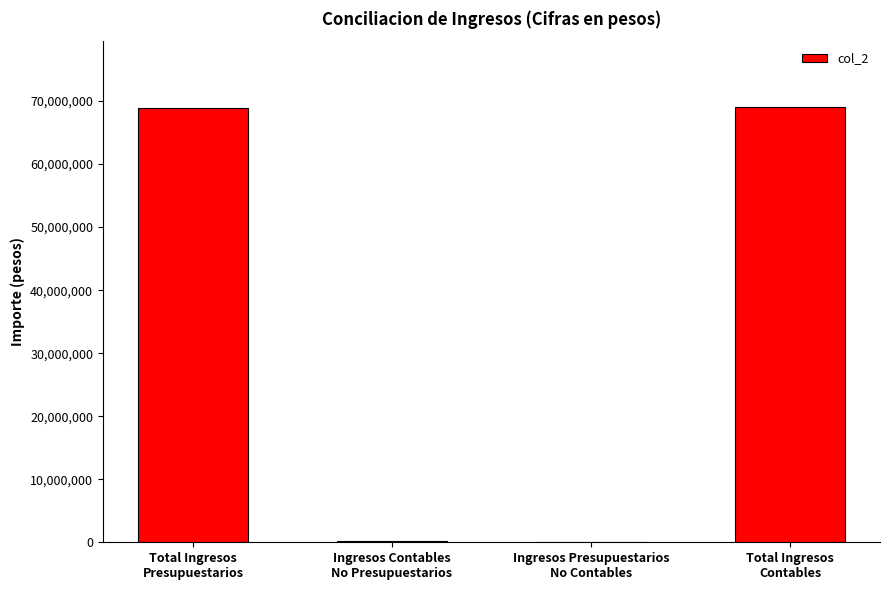

What is the greatest value displayed?

69126844.4